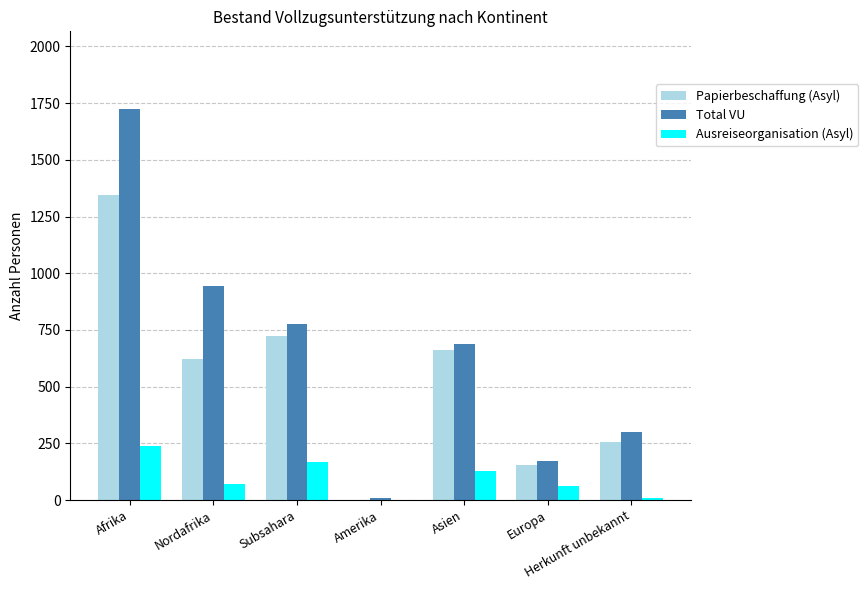

What is the highest value of the Ausreiseorganisation (Asyl) series?

239